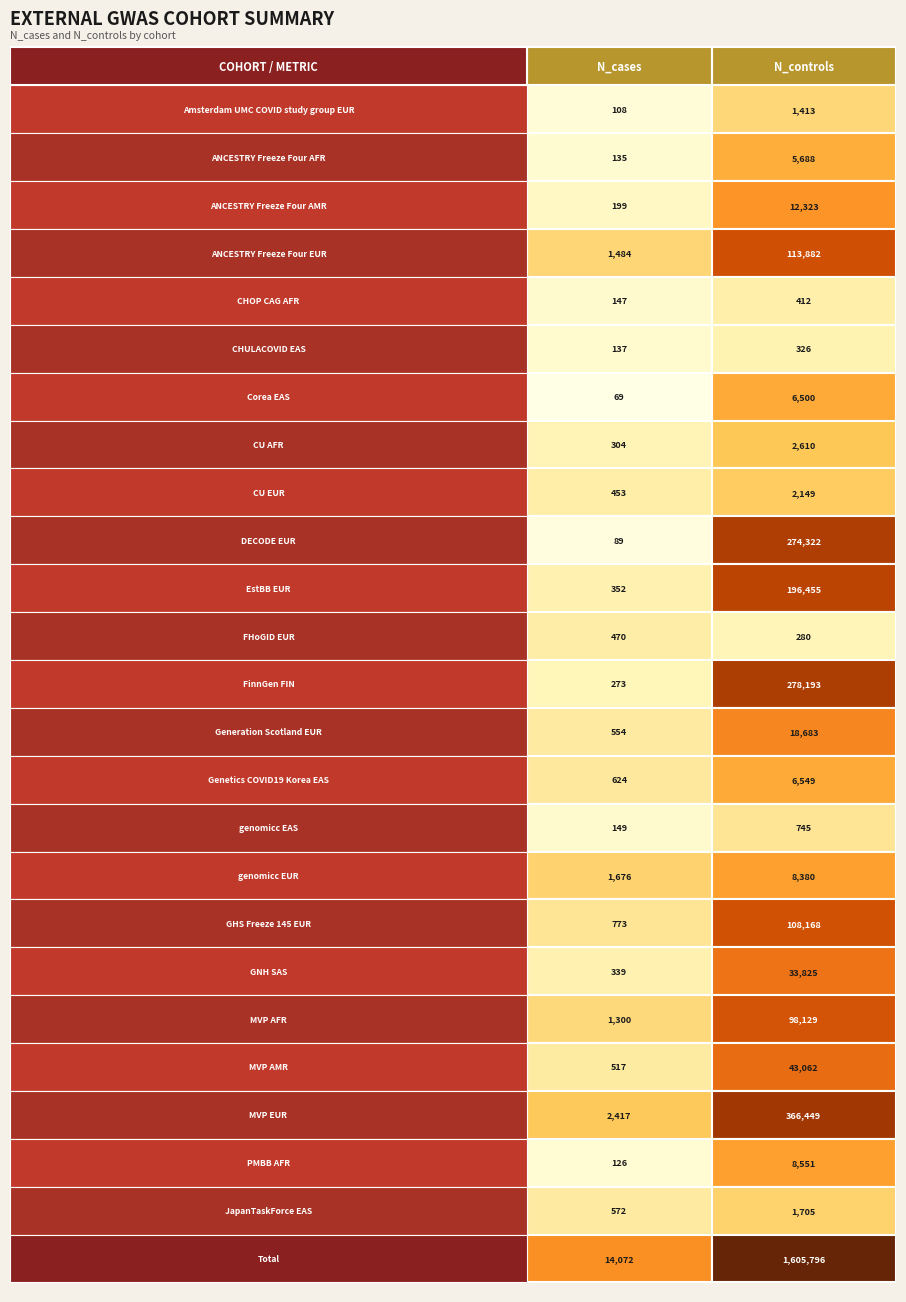

What is the difference between the maximum and minimum values in the MVP_EUR series?

364032